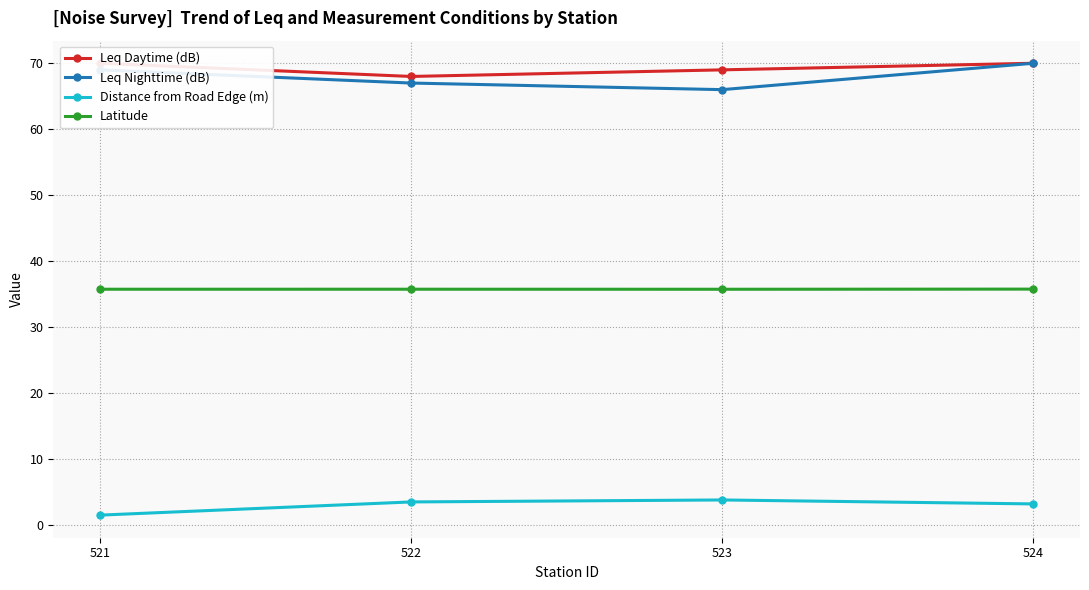

List the series in order of their peak value, lowest first.

Distance from Road Edge (m), Latitude, Leq Daytime (dB), Leq Nighttime (dB)